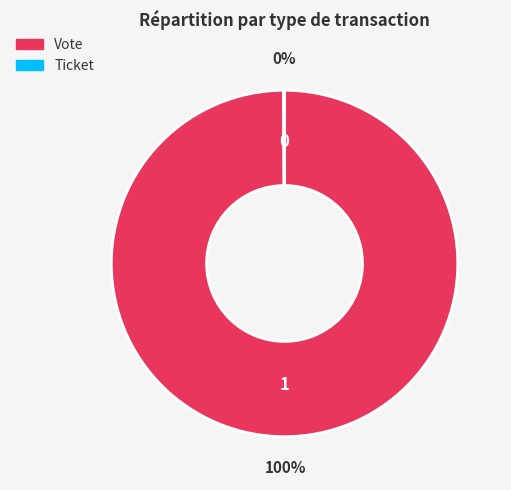

Which category has the biggest portion of the pie?

Vote